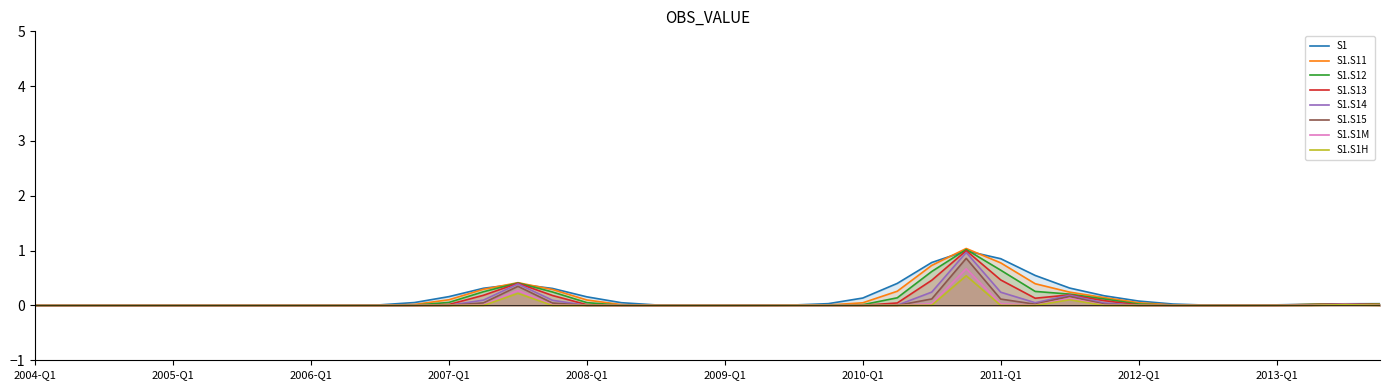

How many values exceed 0?

16